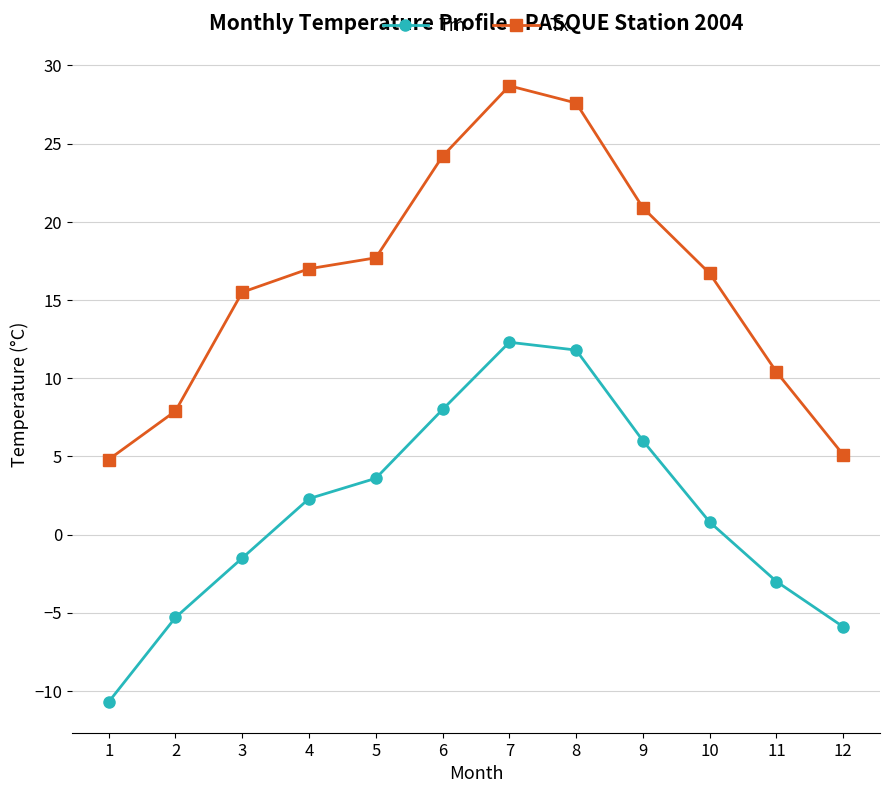

At which category is the sum across all series the highest?

7